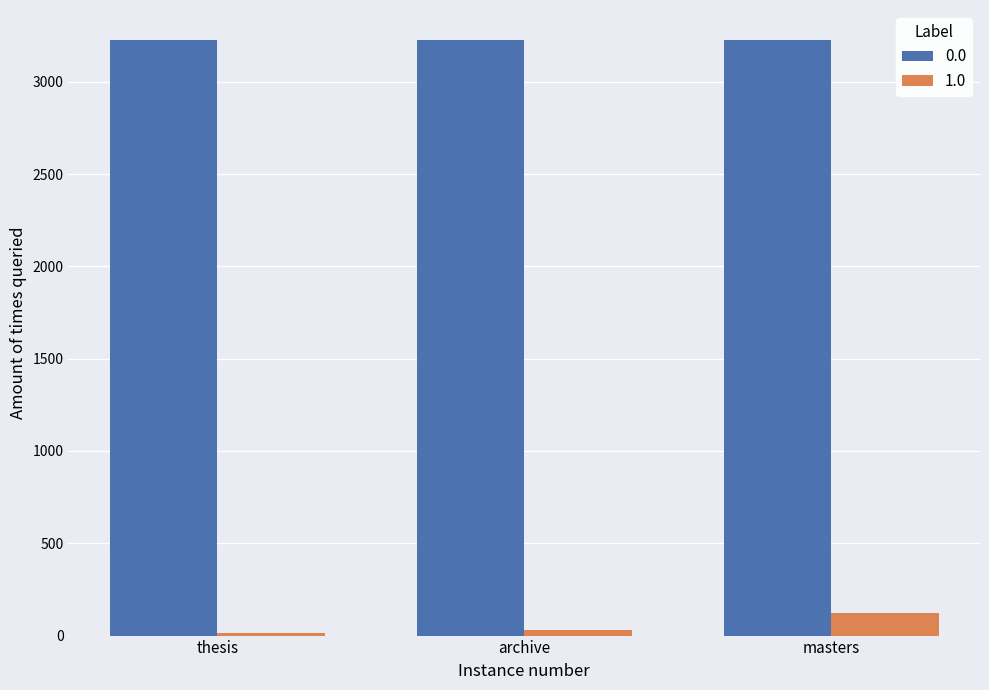

How many bars are there in total?

6